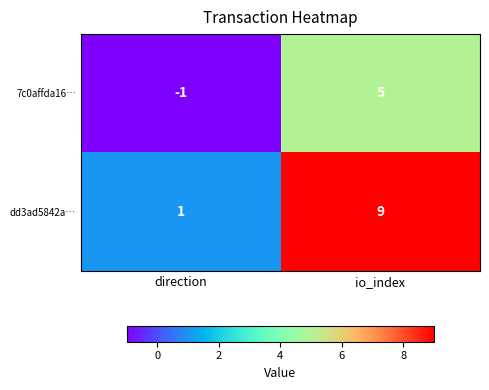

Reading left to right, transcribe all the data shown in this chart.

7c0affda16…: direction=-1	io_index=5
dd3ad5842a…: direction=1	io_index=9